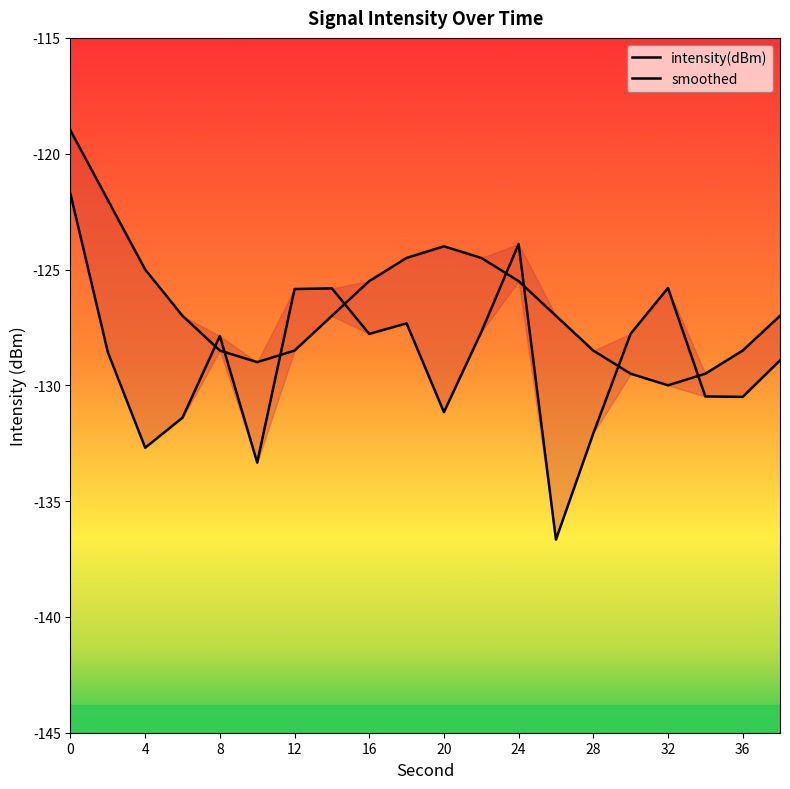

List the series in order of their overall mean, highest first.

smoothed, intensity(dBm)